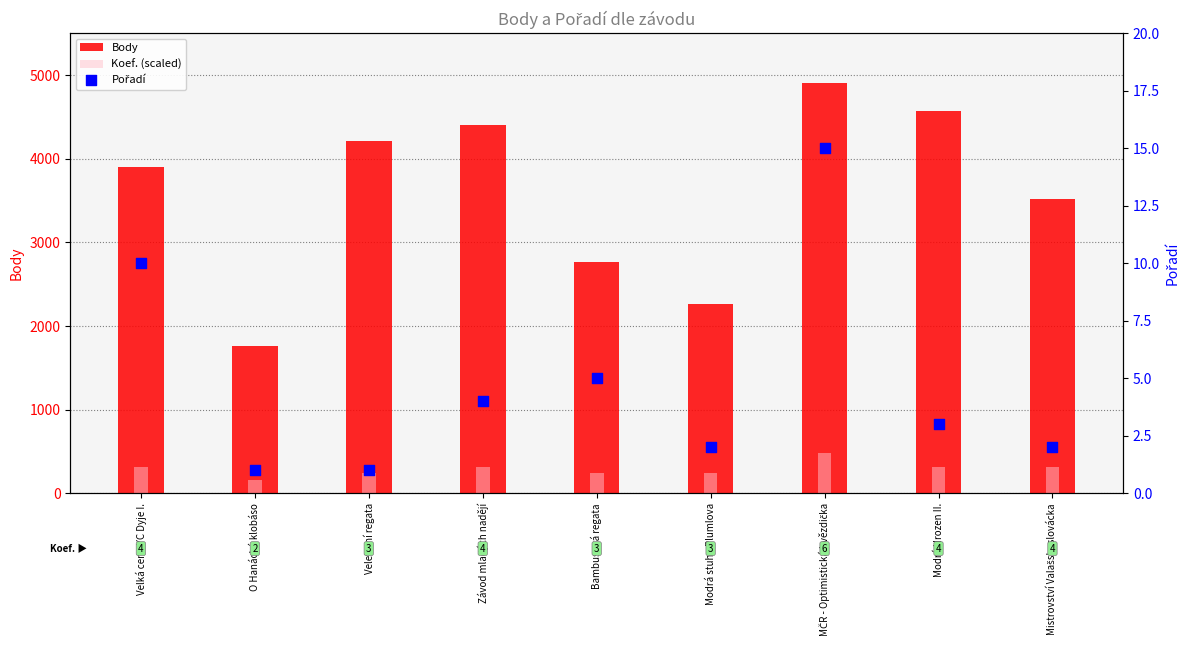

Which series contains the highest Y value?

Body